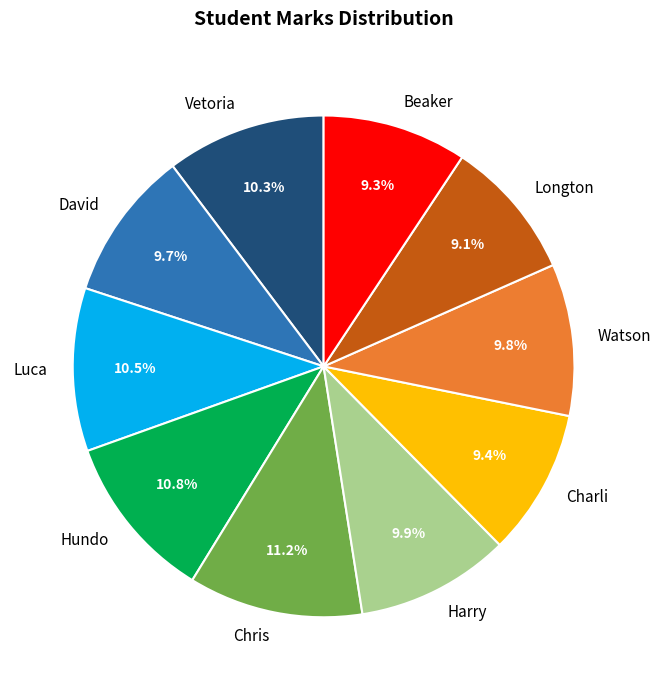

Between Hundo and Charli, which is larger?

Hundo